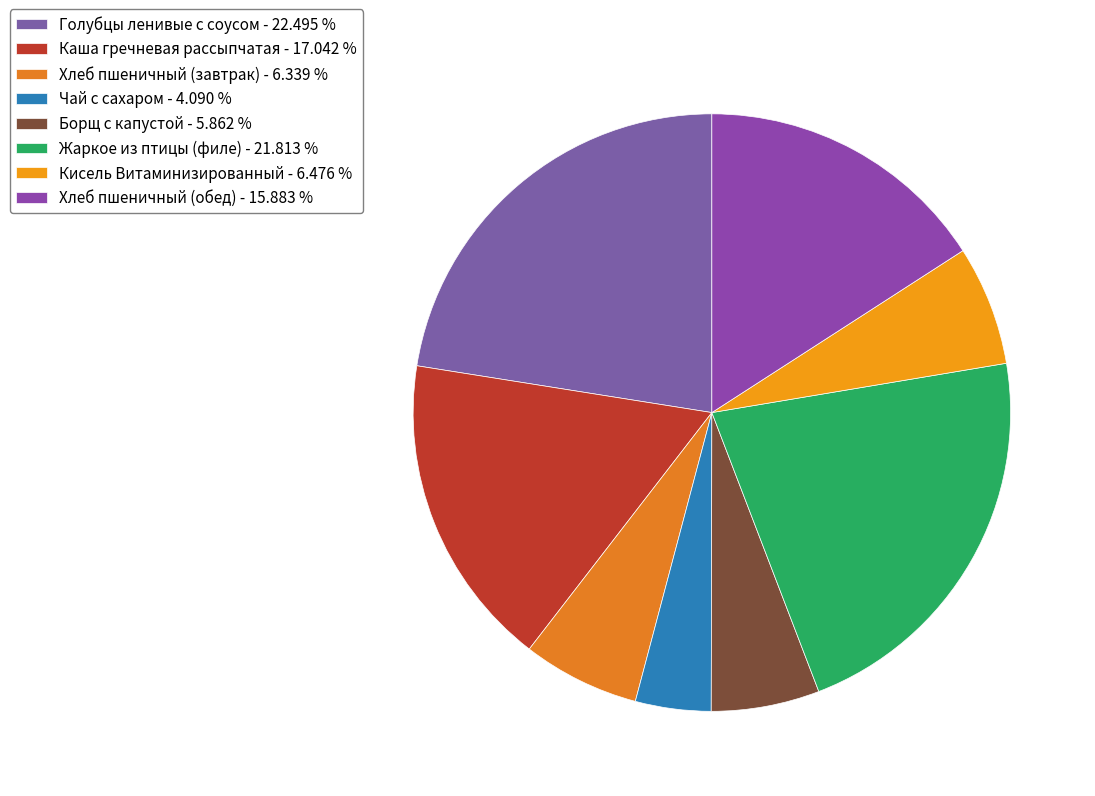

Is it true that Хлеб пшеничный (завтрак) is 1% of the pie?

False